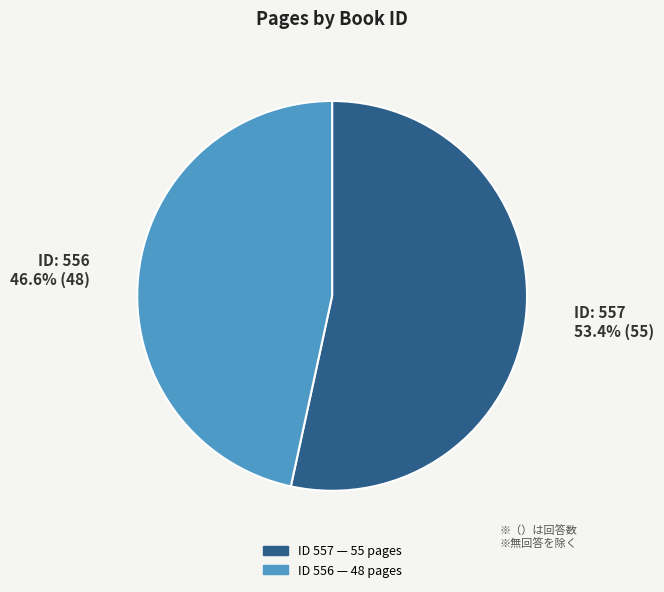

Does any single category account for the majority?

Yes